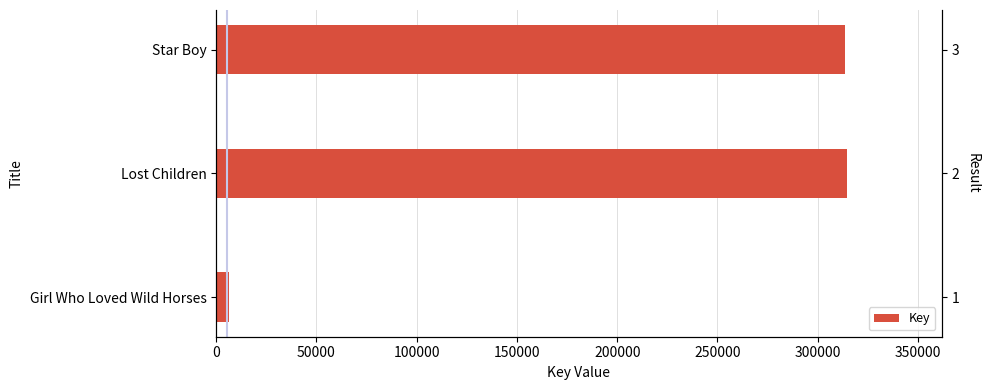

What is the greatest value displayed?

314619